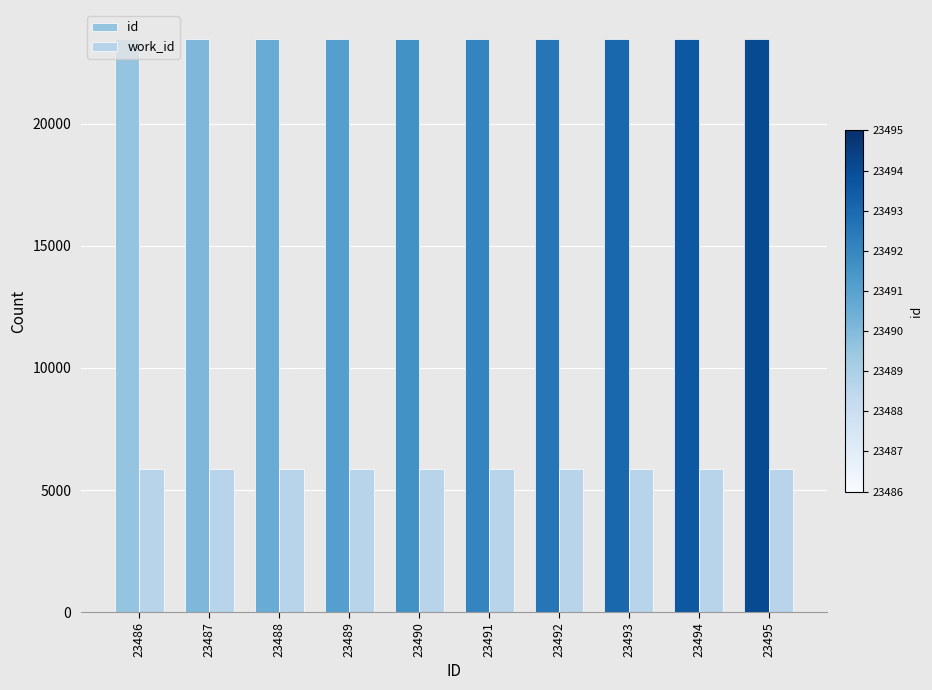

Rank the series at 23486 from lowest to highest value.

work_id, id